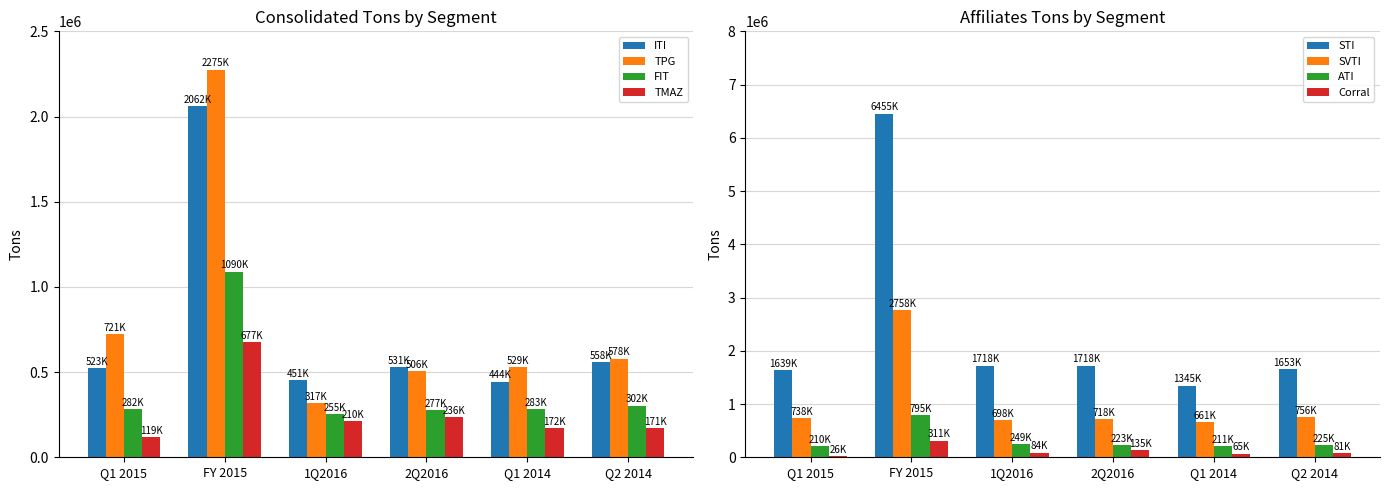

What is the difference between the highest and lowest values at FY 2015?

1598262.9